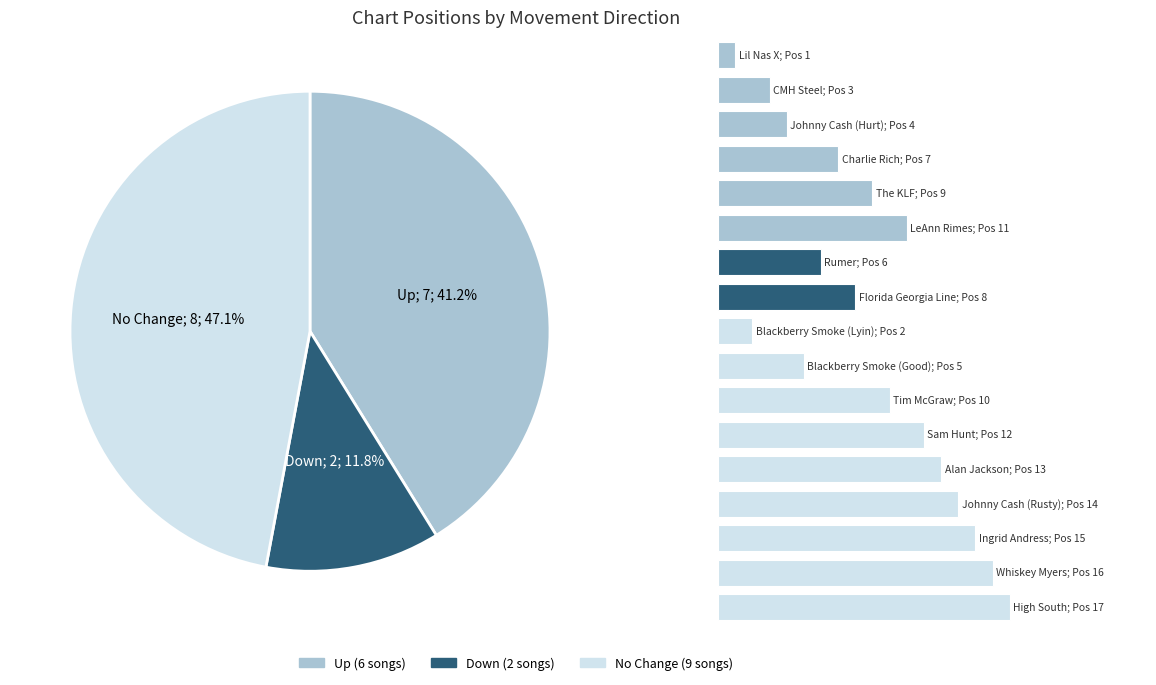

To the nearest percent, what is the difference between the largest and smallest slice percentages?

35%